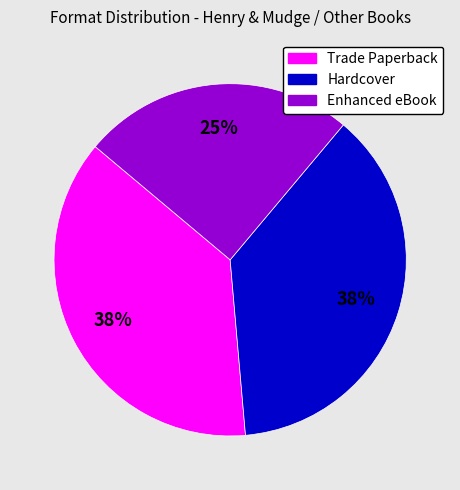

Is it true that Trade Paperback is 38% of the pie?

True